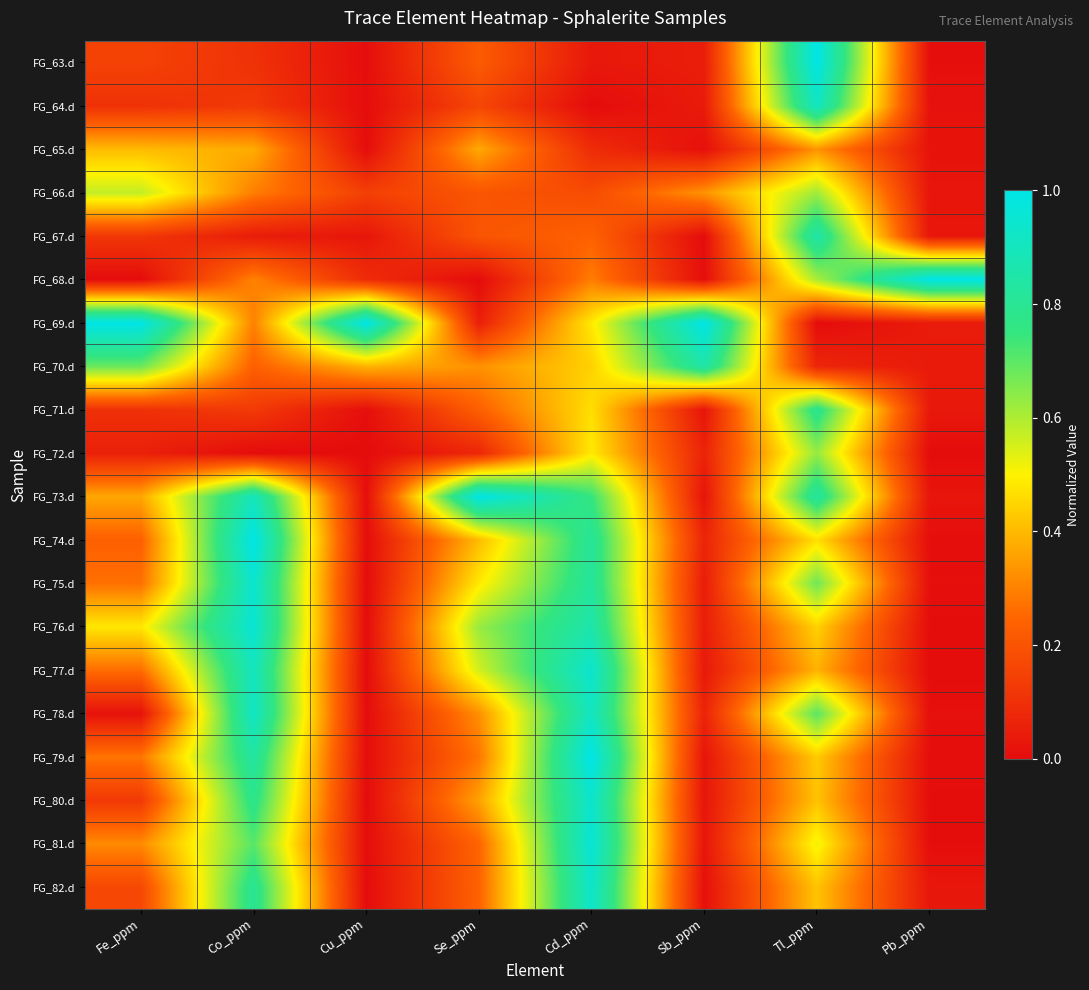

Reading left to right, transcribe all the data shown in this chart.

FG_63.d: Fe_ppm=0.2	Co_ppm=0.1	Cu_ppm=0.0	Se_ppm=0.2	Cd_ppm=0.0	Sb_ppm=0.0	Tl_ppm=1.0	Pb_ppm=0.0
FG_64.d: Fe_ppm=0.1	Co_ppm=0.1	Cu_ppm=0.0	Se_ppm=0.2	Cd_ppm=0.0	Sb_ppm=0.0	Tl_ppm=0.9	Pb_ppm=0.0
FG_65.d: Fe_ppm=0.4	Co_ppm=0.4	Cu_ppm=0.0	Se_ppm=0.4	Cd_ppm=0.1	Sb_ppm=0.0	Tl_ppm=0.3	Pb_ppm=0.0
FG_66.d: Fe_ppm=0.6	Co_ppm=0.3	Cu_ppm=0.1	Se_ppm=0.2	Cd_ppm=0.2	Sb_ppm=0.3	Tl_ppm=0.6	Pb_ppm=0.0
FG_67.d: Fe_ppm=0.1	Co_ppm=0.0	Cu_ppm=0.0	Se_ppm=0.2	Cd_ppm=0.2	Sb_ppm=0.0	Tl_ppm=0.9	Pb_ppm=0.0
FG_68.d: Fe_ppm=0.0	Co_ppm=0.3	Cu_ppm=0.1	Se_ppm=0.0	Cd_ppm=0.3	Sb_ppm=0.0	Tl_ppm=0.6	Pb_ppm=1.0
FG_69.d: Fe_ppm=1.0	Co_ppm=0.3	Cu_ppm=1.0	Se_ppm=0.1	Cd_ppm=0.5	Sb_ppm=1.0	Tl_ppm=0.0	Pb_ppm=0.0
FG_70.d: Fe_ppm=0.7	Co_ppm=0.2	Cu_ppm=0.4	Se_ppm=0.3	Cd_ppm=0.4	Sb_ppm=0.8	Tl_ppm=0.1	Pb_ppm=0.0
FG_71.d: Fe_ppm=0.1	Co_ppm=0.1	Cu_ppm=0.0	Se_ppm=0.2	Cd_ppm=0.5	Sb_ppm=0.0	Tl_ppm=0.8	Pb_ppm=0.0
FG_72.d: Fe_ppm=0.1	Co_ppm=0.0	Cu_ppm=0.0	Se_ppm=0.1	Cd_ppm=0.5	Sb_ppm=0.1	Tl_ppm=0.6	Pb_ppm=0.0
FG_73.d: Fe_ppm=0.4	Co_ppm=0.9	Cu_ppm=0.0	Se_ppm=1.0	Cd_ppm=0.7	Sb_ppm=0.0	Tl_ppm=0.8	Pb_ppm=0.0
FG_74.d: Fe_ppm=0.2	Co_ppm=1.0	Cu_ppm=0.0	Se_ppm=0.4	Cd_ppm=0.8	Sb_ppm=0.1	Tl_ppm=0.5	Pb_ppm=0.0
FG_75.d: Fe_ppm=0.3	Co_ppm=0.9	Cu_ppm=0.0	Se_ppm=0.5	Cd_ppm=0.8	Sb_ppm=0.0	Tl_ppm=0.7	Pb_ppm=0.0
FG_76.d: Fe_ppm=0.5	Co_ppm=1.0	Cu_ppm=0.0	Se_ppm=0.6	Cd_ppm=0.9	Sb_ppm=0.0	Tl_ppm=0.4	Pb_ppm=0.0
FG_77.d: Fe_ppm=0.3	Co_ppm=0.9	Cu_ppm=0.0	Se_ppm=0.6	Cd_ppm=0.9	Sb_ppm=0.0	Tl_ppm=0.4	Pb_ppm=0.0
FG_78.d: Fe_ppm=0.0	Co_ppm=0.9	Cu_ppm=0.0	Se_ppm=0.3	Cd_ppm=0.9	Sb_ppm=0.1	Tl_ppm=0.7	Pb_ppm=0.0
FG_79.d: Fe_ppm=0.3	Co_ppm=0.8	Cu_ppm=0.0	Se_ppm=0.3	Cd_ppm=1.0	Sb_ppm=0.0	Tl_ppm=0.4	Pb_ppm=0.0
FG_80.d: Fe_ppm=0.1	Co_ppm=0.8	Cu_ppm=0.0	Se_ppm=0.4	Cd_ppm=0.9	Sb_ppm=0.0	Tl_ppm=0.4	Pb_ppm=0.0
FG_81.d: Fe_ppm=0.3	Co_ppm=0.7	Cu_ppm=0.0	Se_ppm=0.2	Cd_ppm=1.0	Sb_ppm=0.0	Tl_ppm=0.5	Pb_ppm=0.0
FG_82.d: Fe_ppm=0.2	Co_ppm=0.8	Cu_ppm=0.0	Se_ppm=0.2	Cd_ppm=0.9	Sb_ppm=0.0	Tl_ppm=0.4	Pb_ppm=0.0